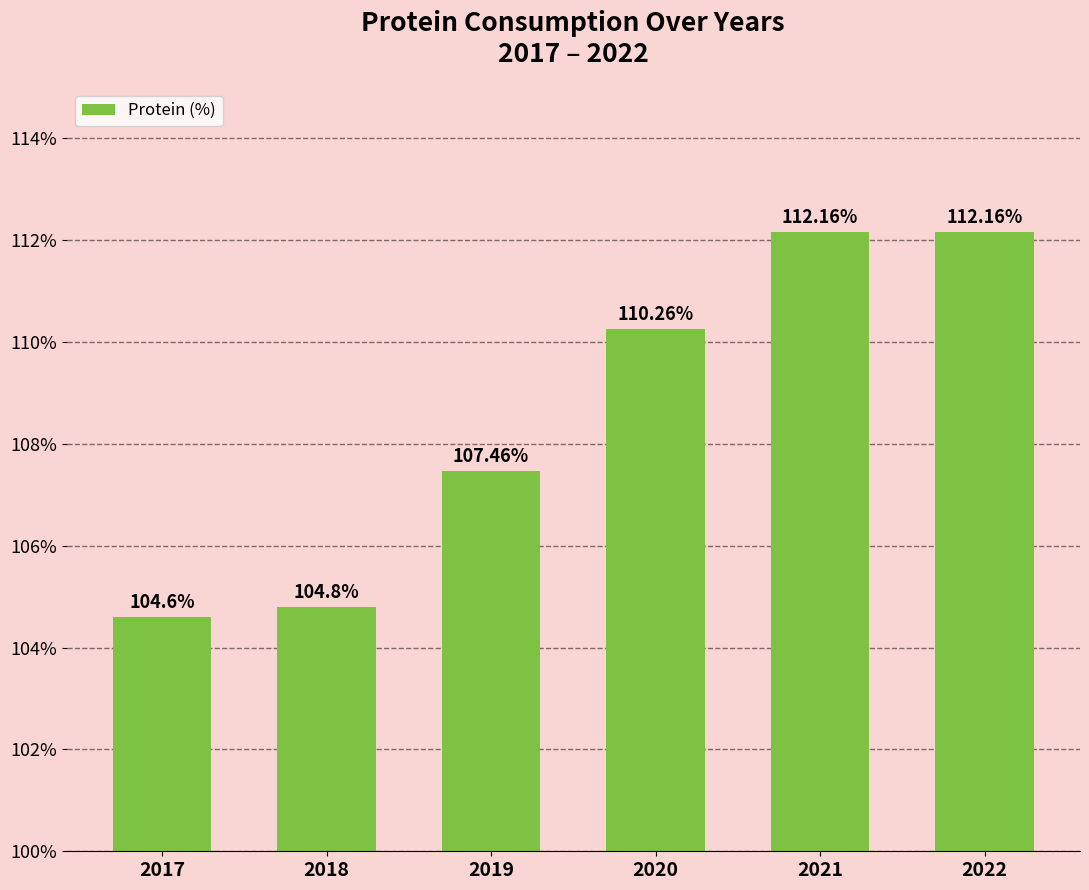

How many values are below 110?

3